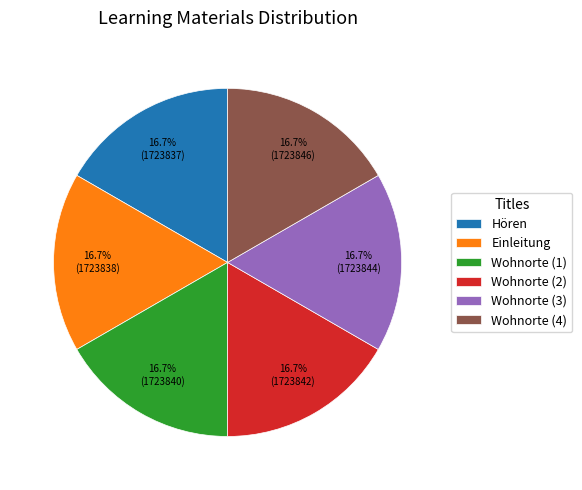

Approximately how many times larger is the value at Wohnorte (3) compared to Wohnorte (2)?

1.0